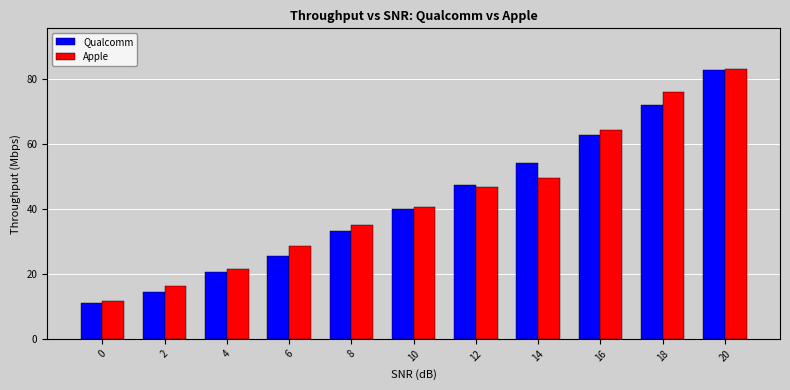

Which series has the largest total across all categories?

Apple